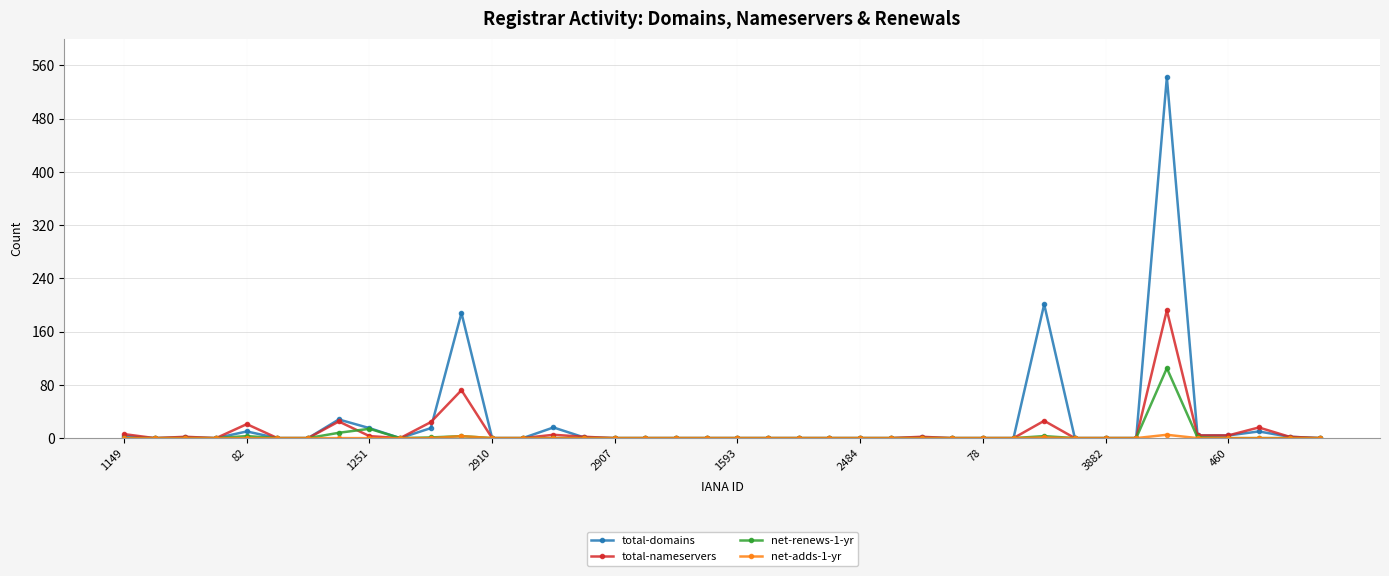

What is the maximum value shown in the chart?

542